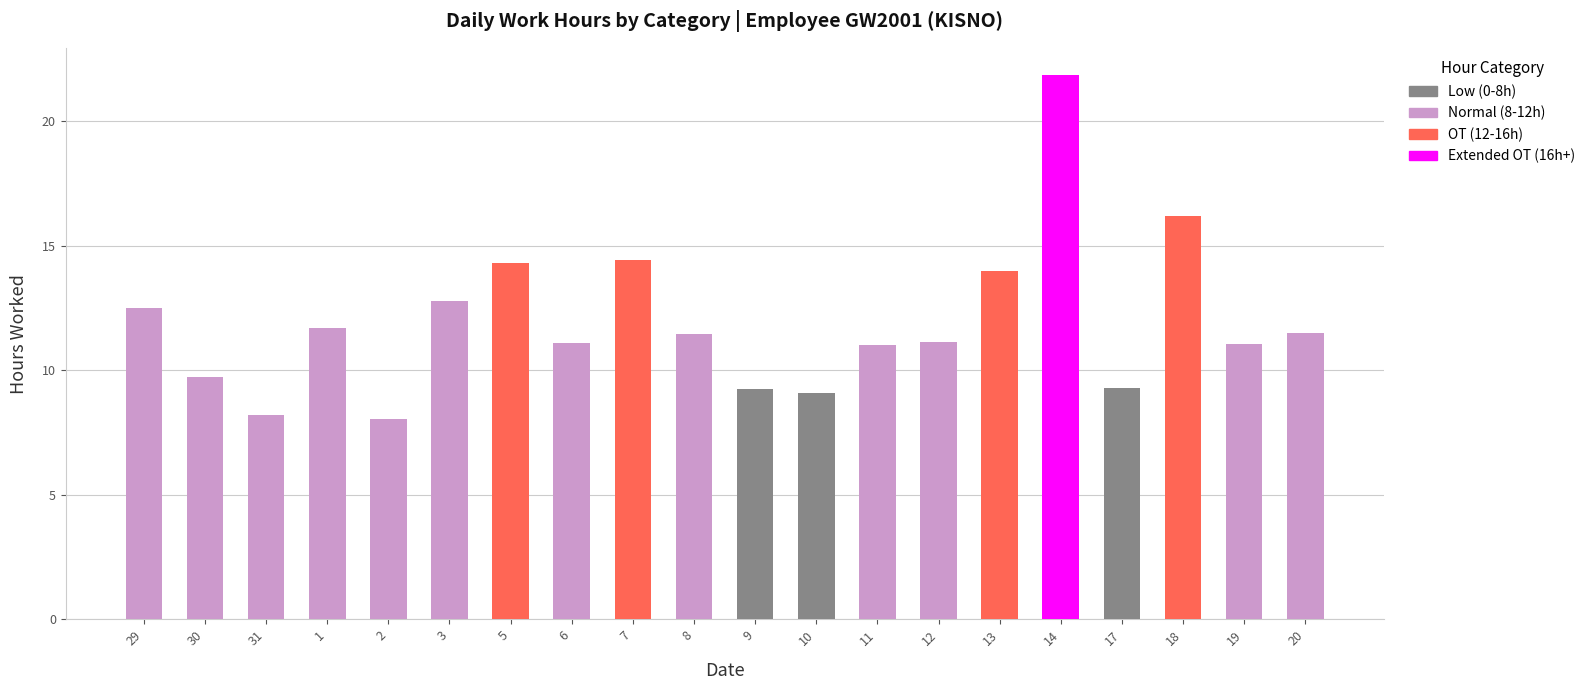

How many Low (0-8h) values are between 0 and 1?

17